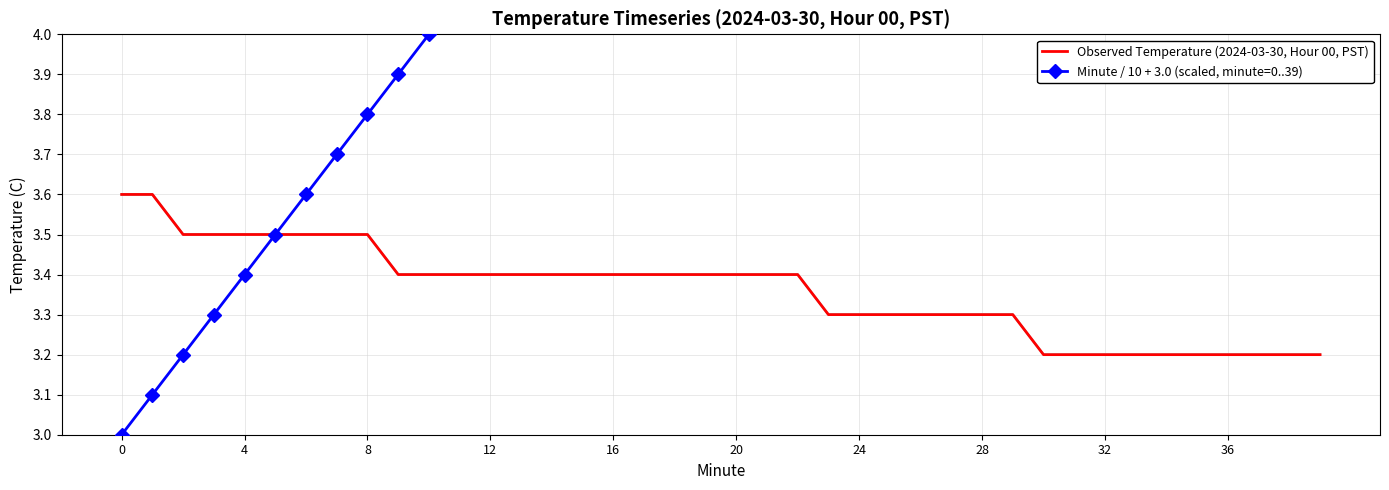

How many data points in Minute / 10 + 3.0 (scaled, minute=0..39) are above 5?

19